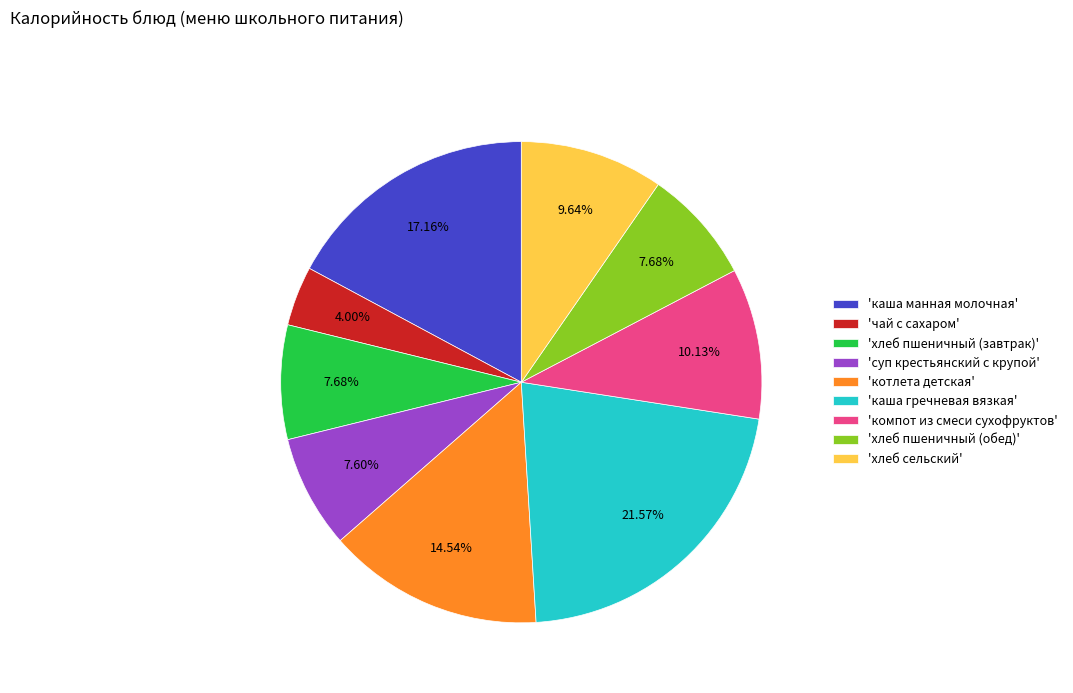

How many segments does this pie chart have?

9